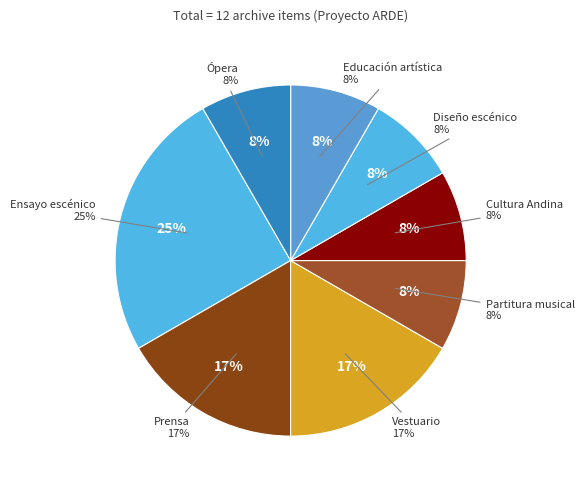

What is the largest slice in the pie chart?

Ensayo escénico